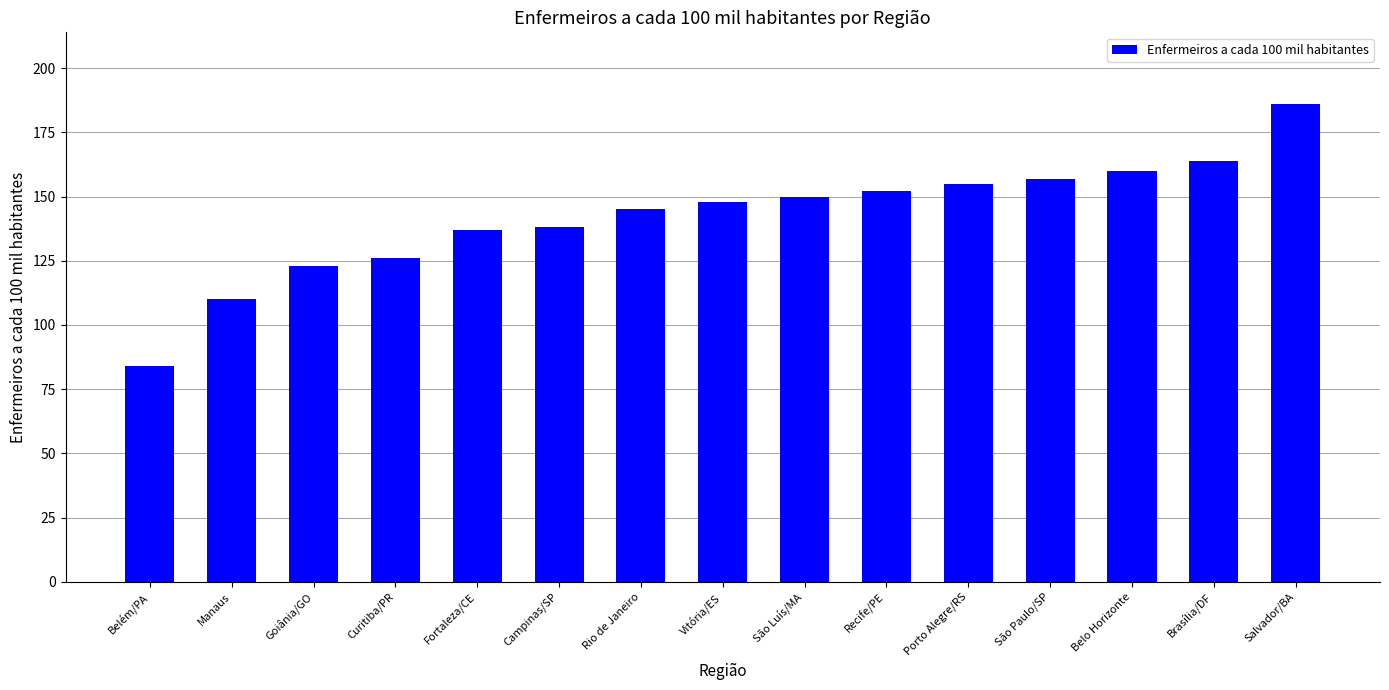

What is the difference between the values at São Paulo/SP and Campinas/SP?

19